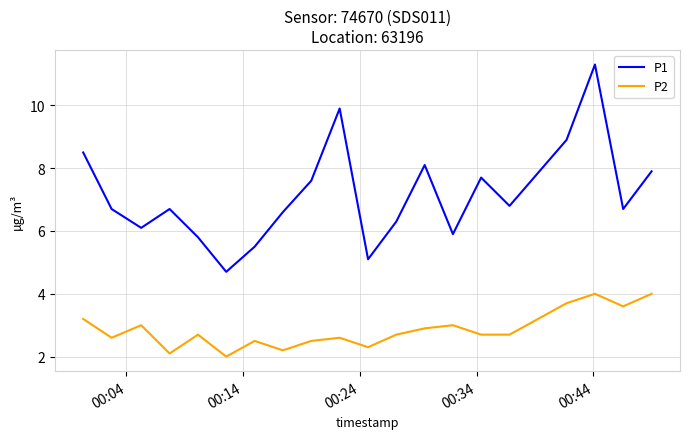

Reading left to right, transcribe all the data shown in this chart.

P1: 8.5	6.7	6.1	6.7	5.8	4.7	5.5	6.6	7.6	9.9	5.1	6.3	8.1	5.9	7.7	6.8	8.9	11.3	6.7	7.9
P2: 3.2	2.6	3.0	2.1	2.7	2.0	2.5	2.2	2.5	2.6	2.3	2.7	2.9	3.0	2.7	2.7	3.7	4.0	3.6	4.0